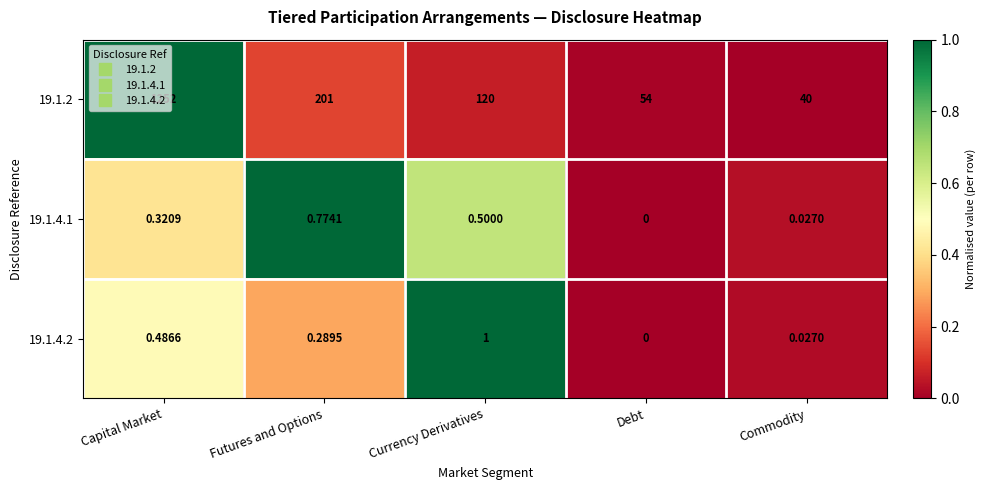

Rank the series by their maximum value, from highest to lowest.

19.1.2, 19.1.4.2, 19.1.4.1